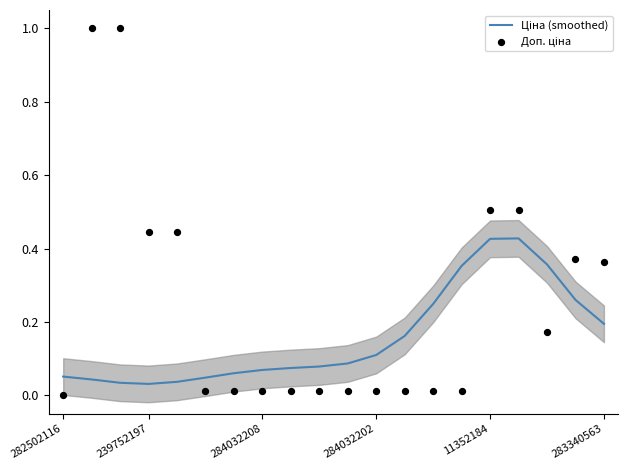

What are all the series names shown in the legend?

Ціна (smoothed), Доп. ціна